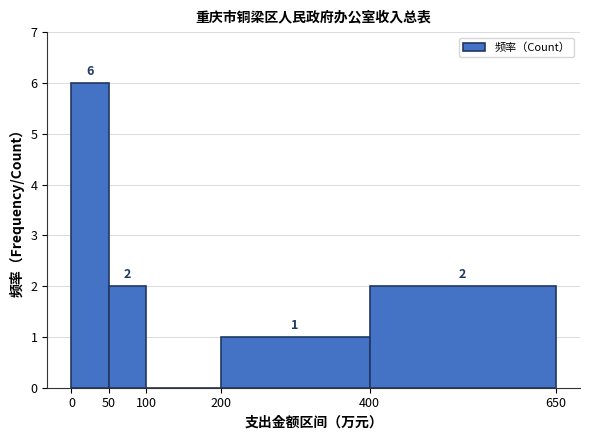

Over which range of the x-axis is the bar tallest?

0 to 50